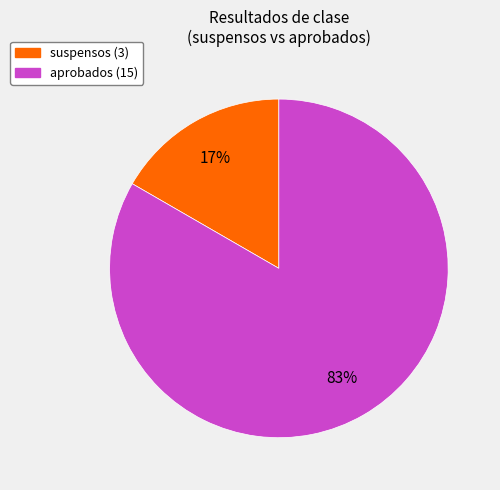

To the nearest percent, what is the average slice percentage?

50%